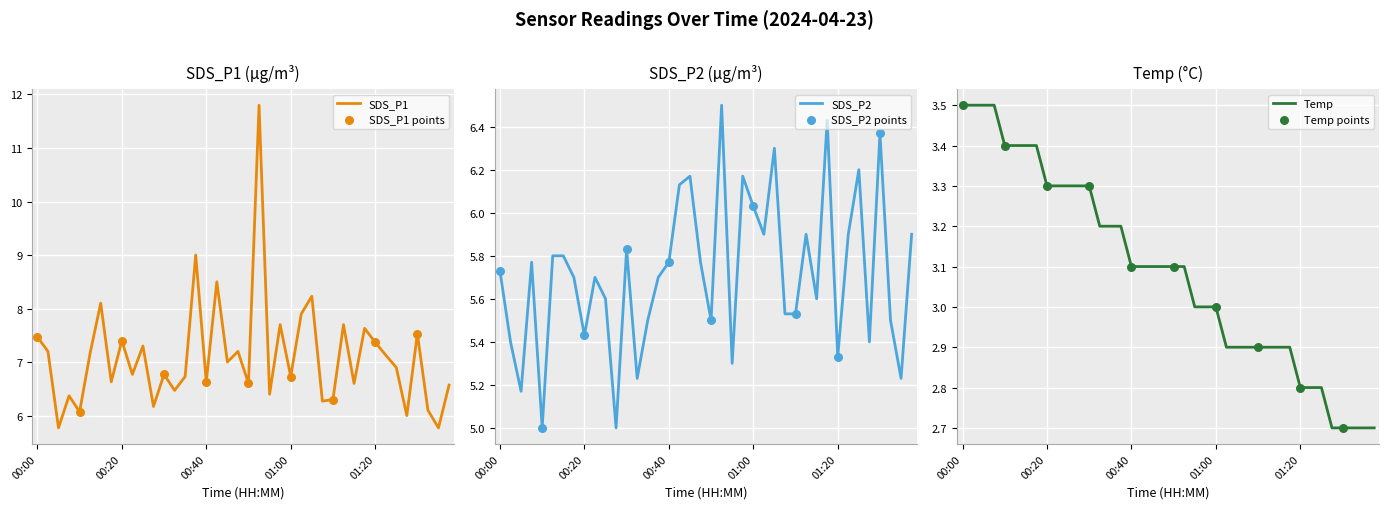

Which series has the largest total across all categories?

SDS_P1